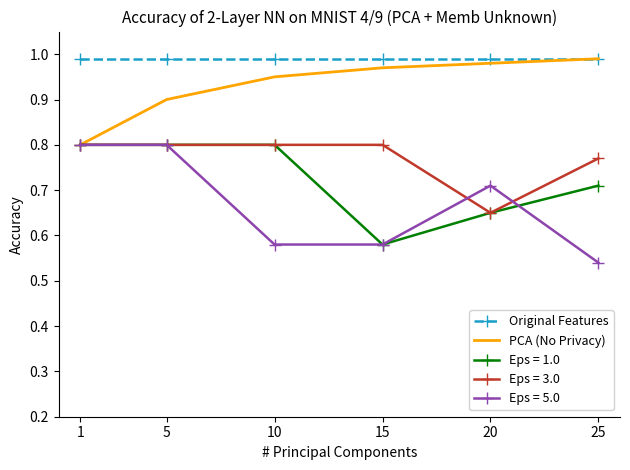

Which series has the largest total across all categories?

Original Features